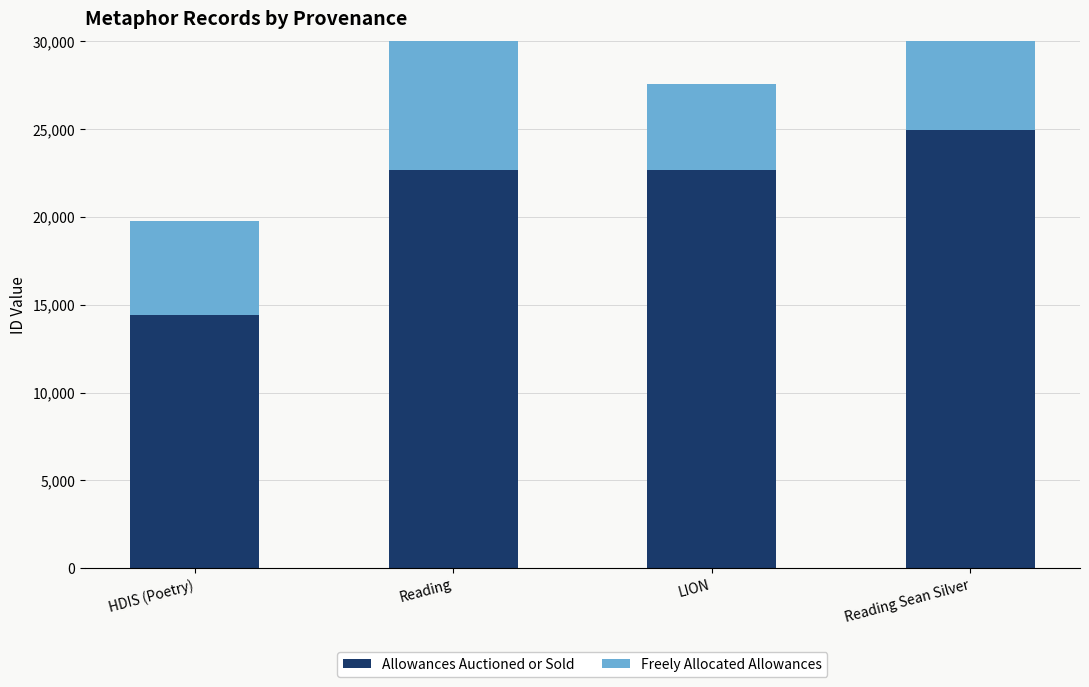

What is the approximate value of Allowances Auctioned or Sold at HDIS (Poetry), to the nearest 100?

14400